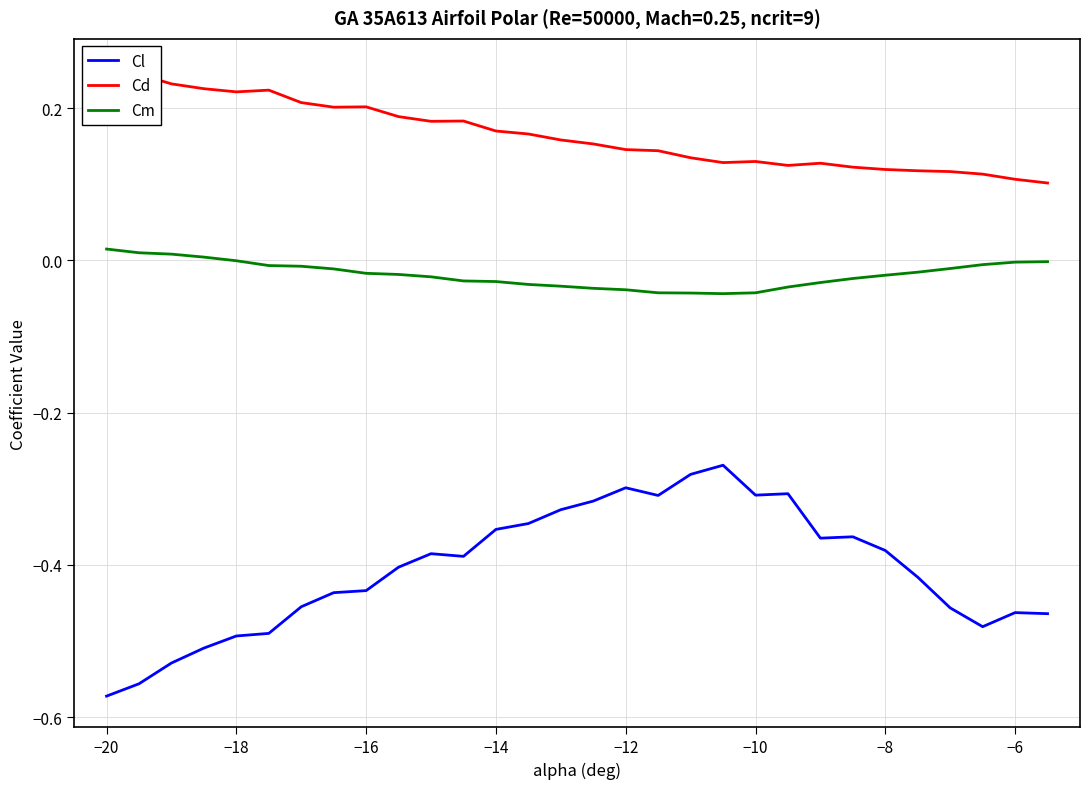

True or false: Cm and Cd cross at least once.

False